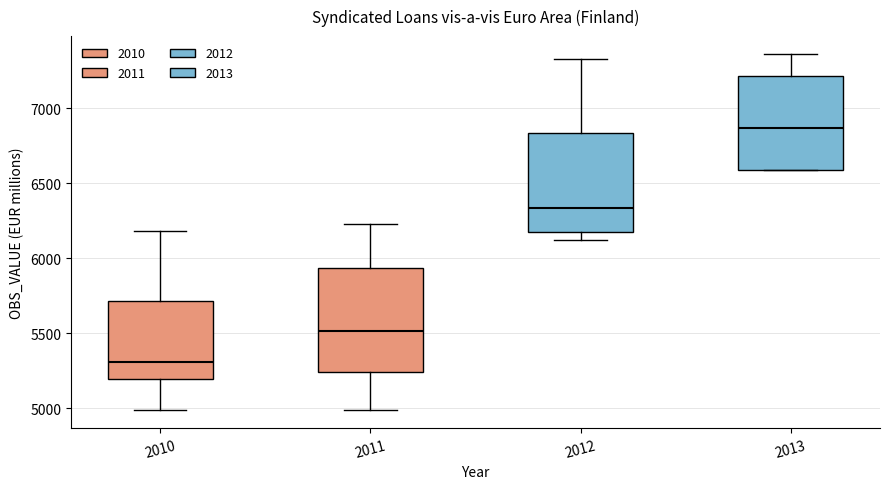

Which box's median line is the highest?

2013